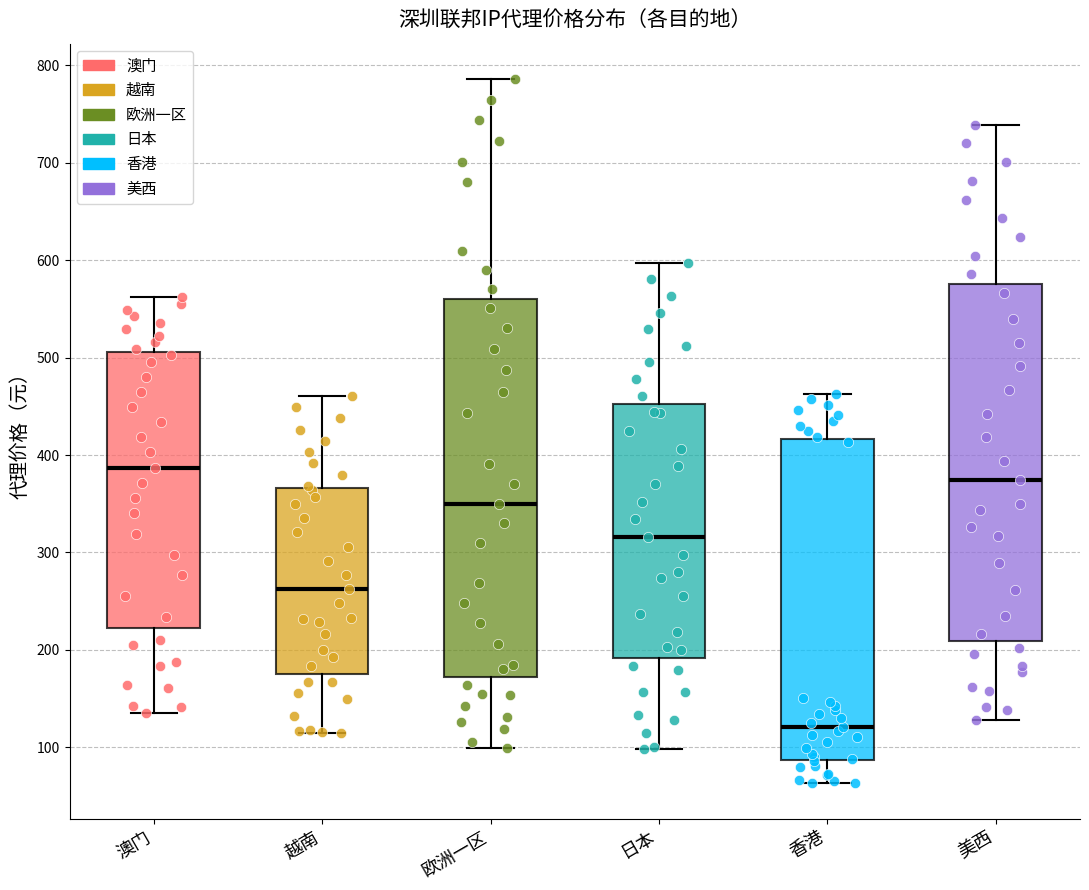

Reading left to right, transcribe this box plot: for each box, give where its median line is, the range the box spans, and where its two whiskers end, as read against the y-axis. The values are not printed on the chart, so give them approximately, as read against the axis.

澳门: median 390, box 220 to 510, whiskers 140 to 560
越南: median 260, box 180 to 370, whiskers 110 to 460
欧洲一区: median 350, box 170 to 560, whiskers 100 to 790
日本: median 320, box 190 to 450, whiskers 100 to 600
香港: median 120, box 90 to 420, whiskers 60 to 460
美西: median 370, box 210 to 580, whiskers 130 to 740